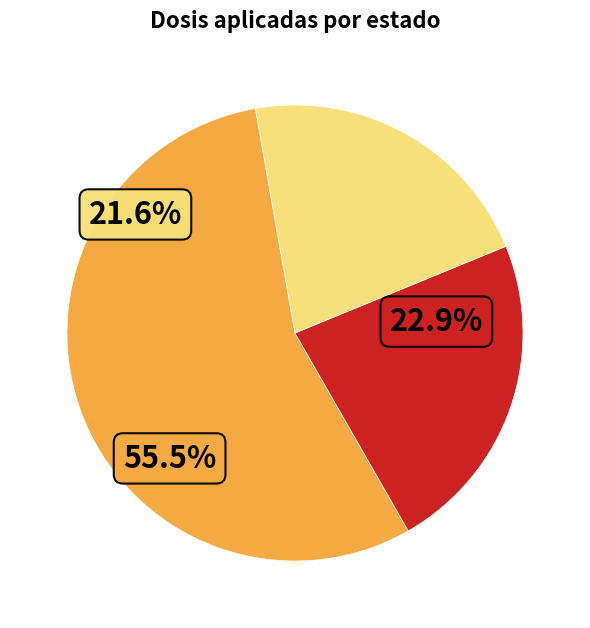

Does Ciudad de México represent more than half of the total?

No